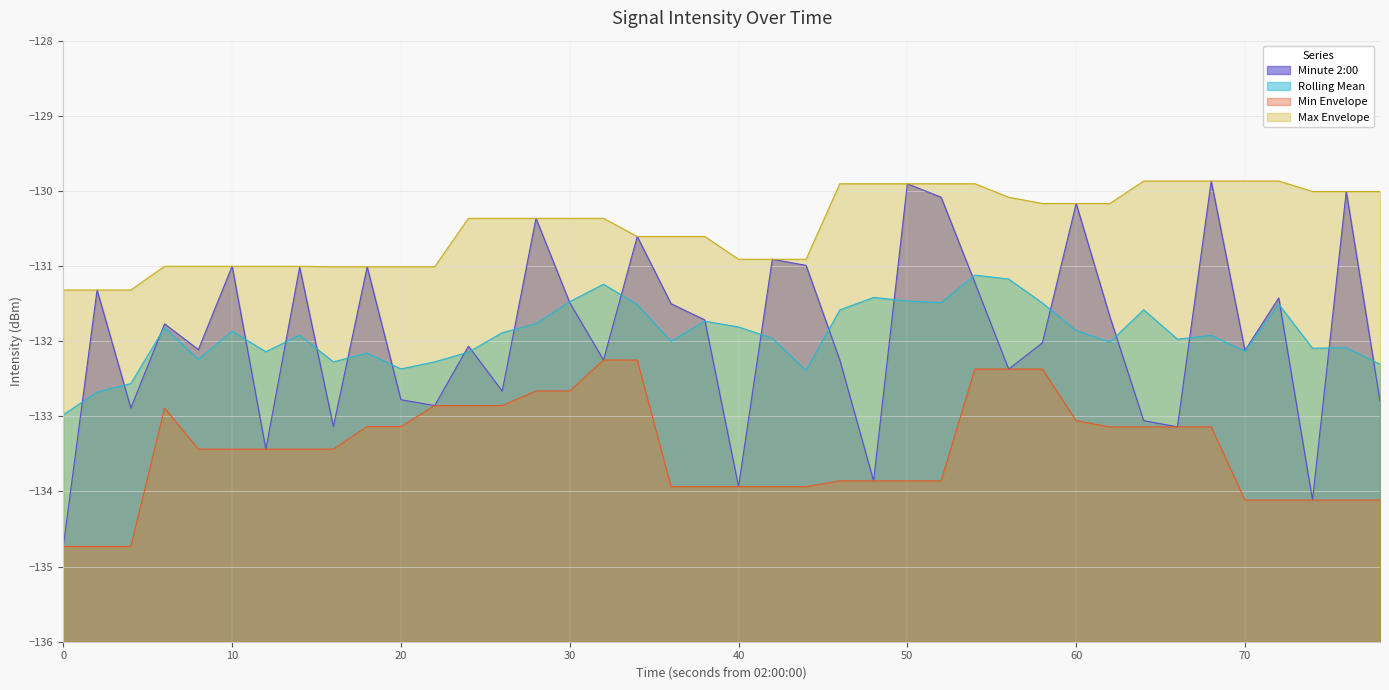

What is the maximum value shown in the chart?

-129.9